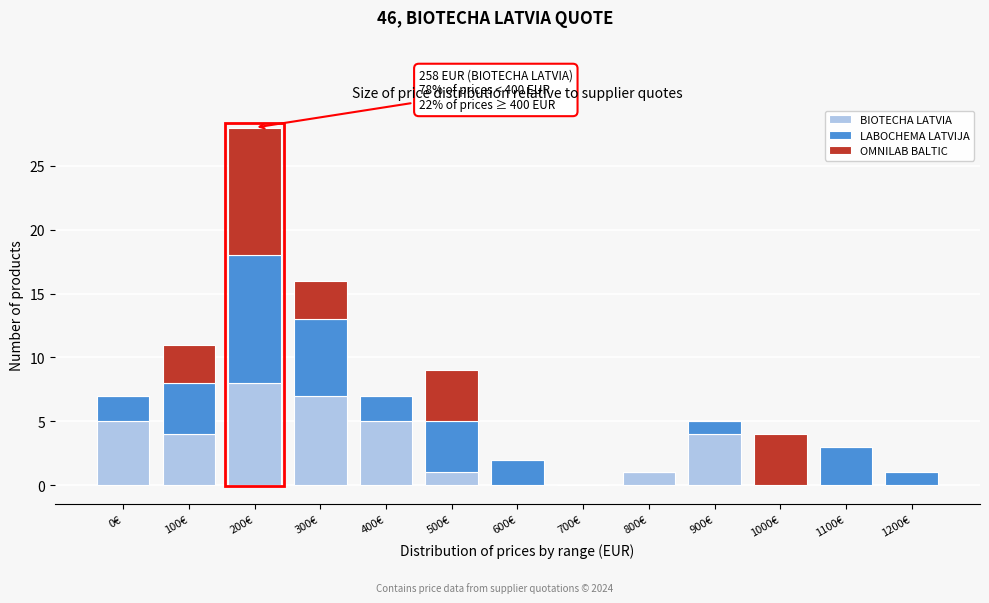

Which category has the highest value in the BIOTECHA LATVIA series?

200€